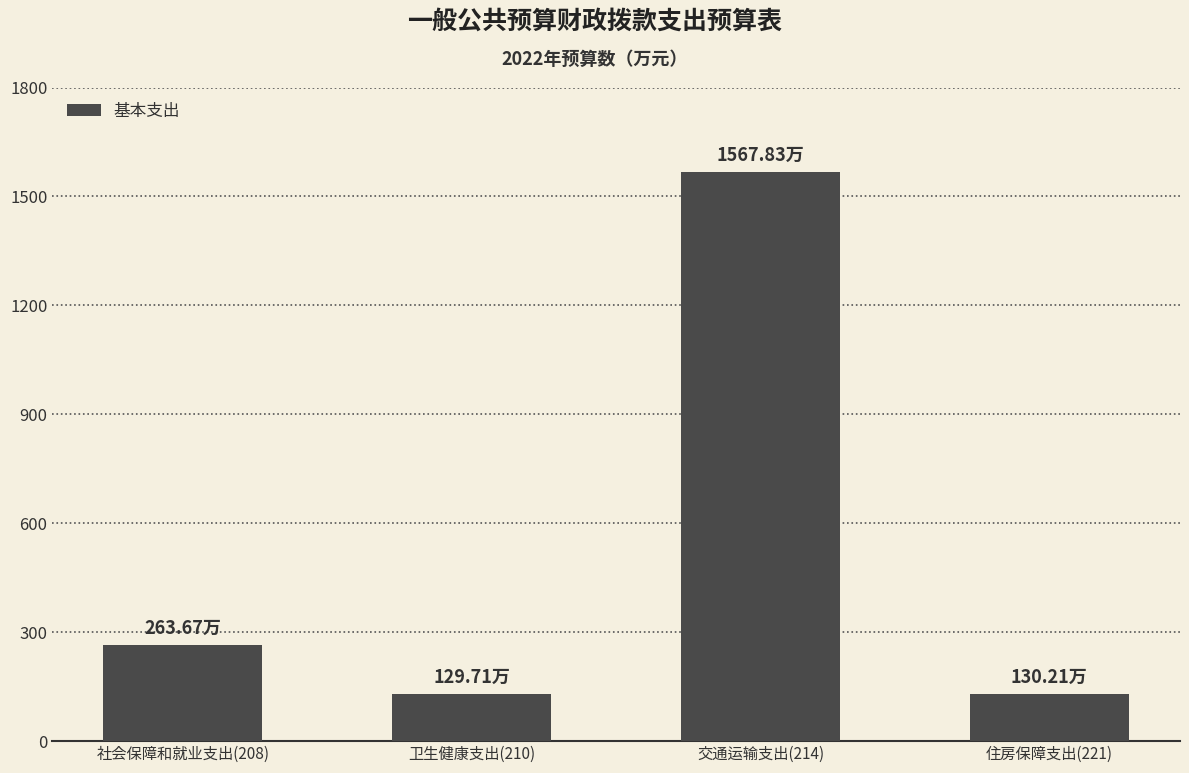

What position from the right is 社会保障和就业支出(208)?

4